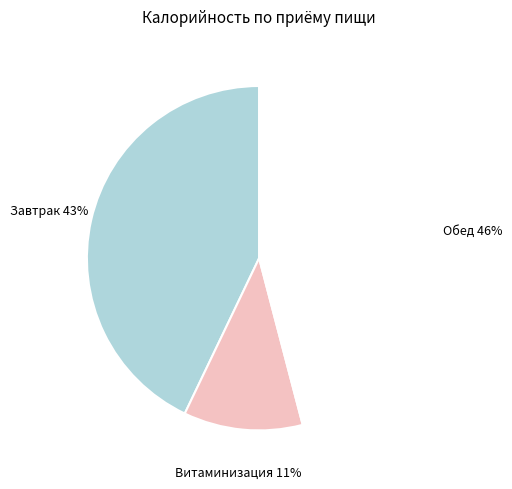

Is there any slice that represents more than half of the pie?

No